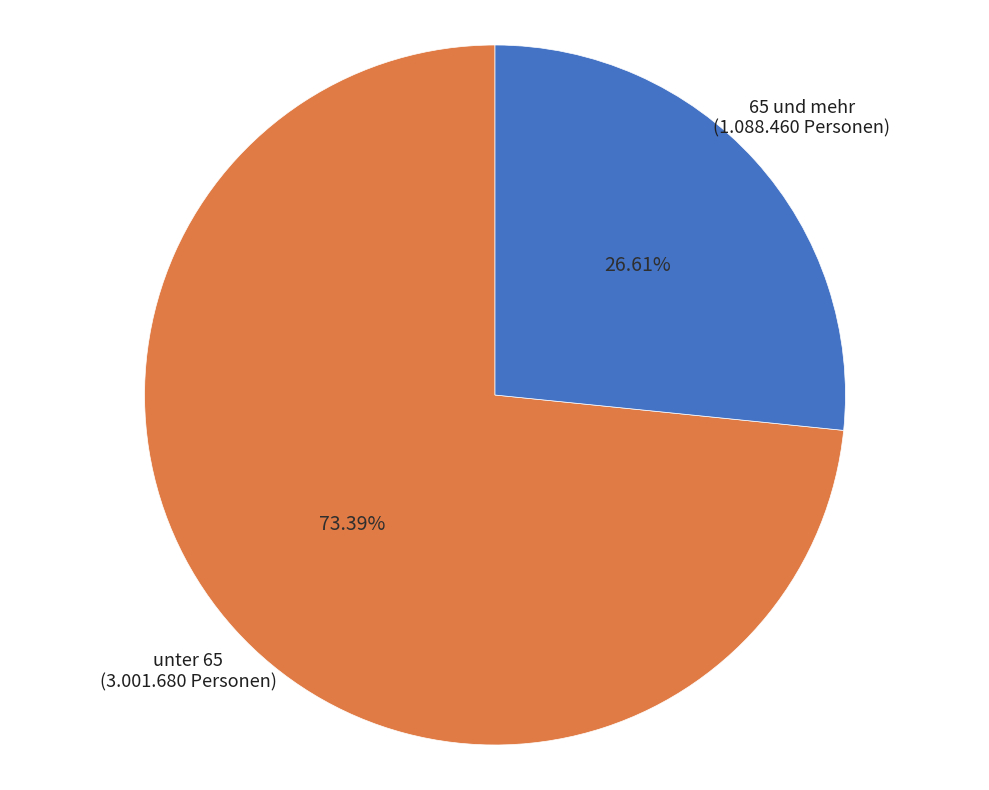

What is the ratio of the value at 65 und mehr to the value at unter 65?

0.4